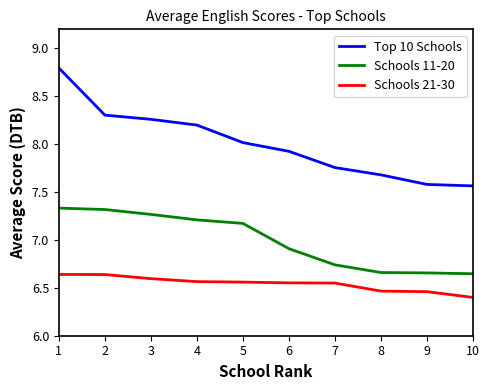

How many series are shown in this chart?

3